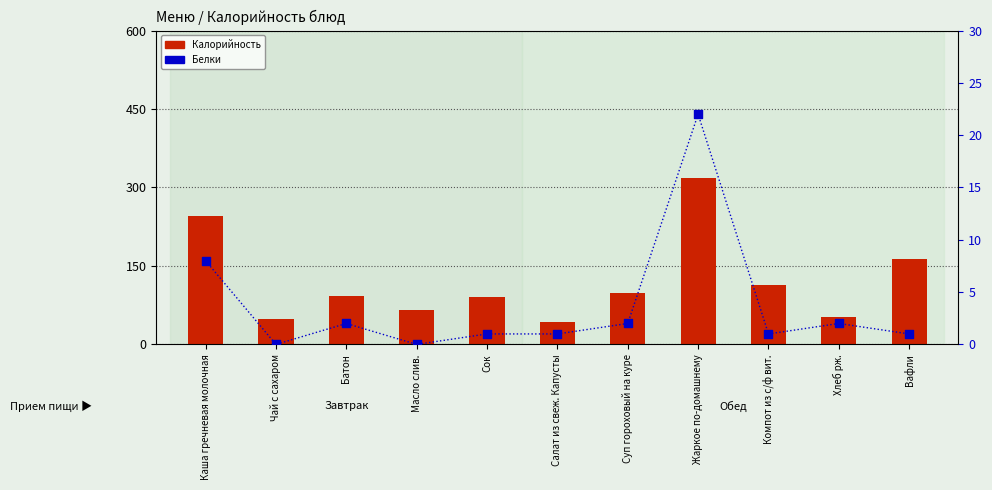

Which series contains the lowest Y value?

Белки